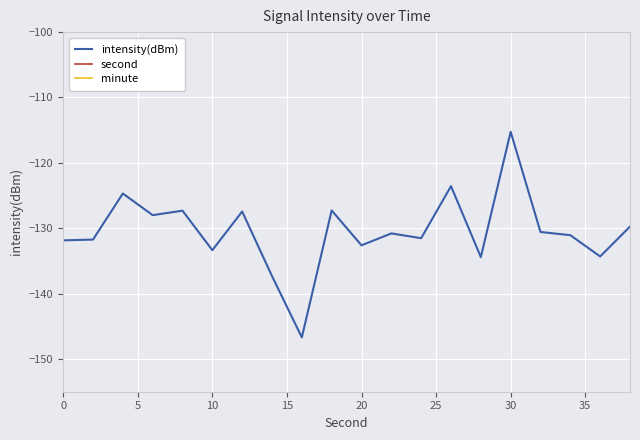

What is the maximum value for intensity(dBm)?

-115.2